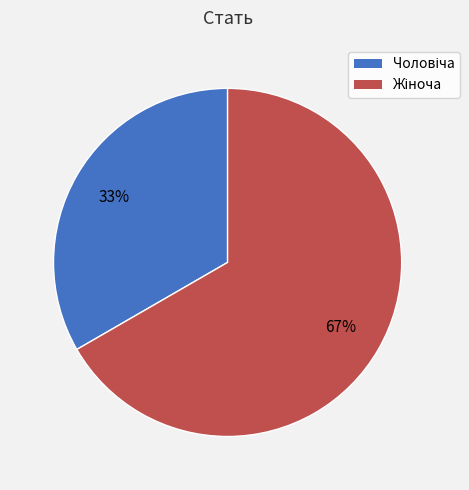

Does any single category account for the majority?

Yes